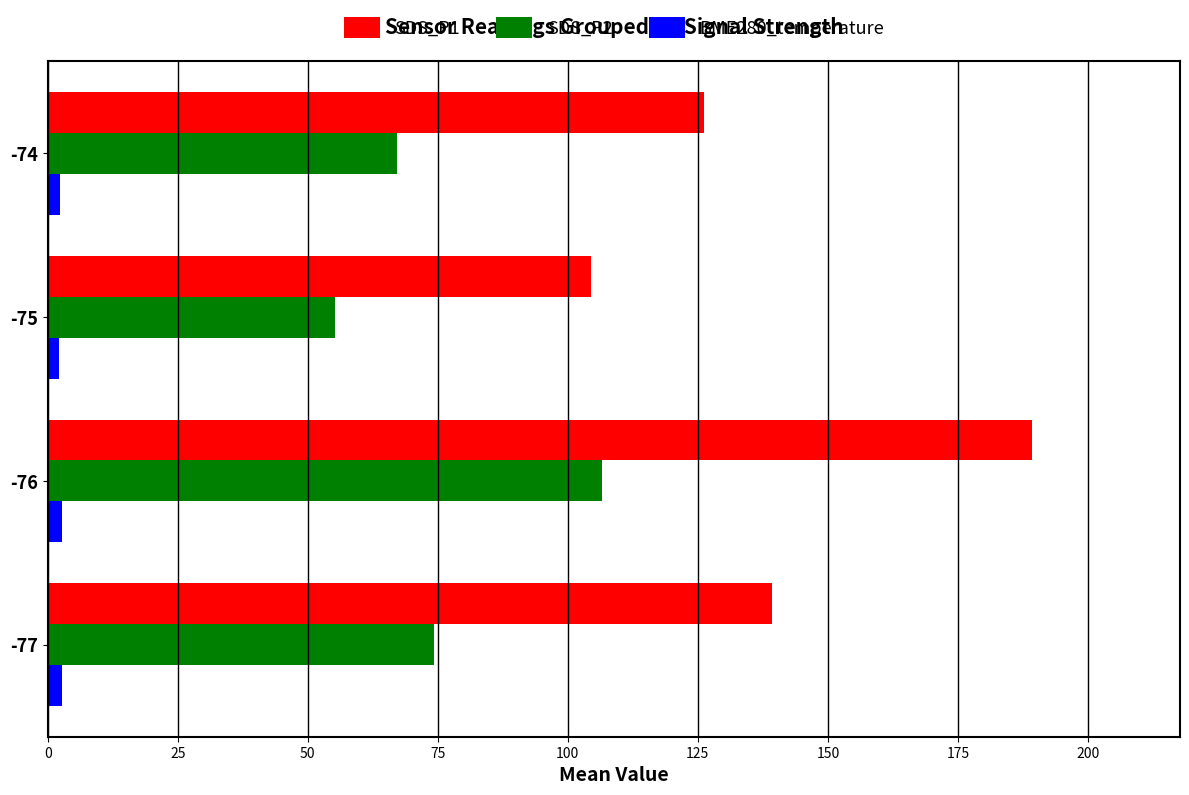

Rank the categories by SDS_P2 value from lowest to highest.

-75, -74, -77, -76